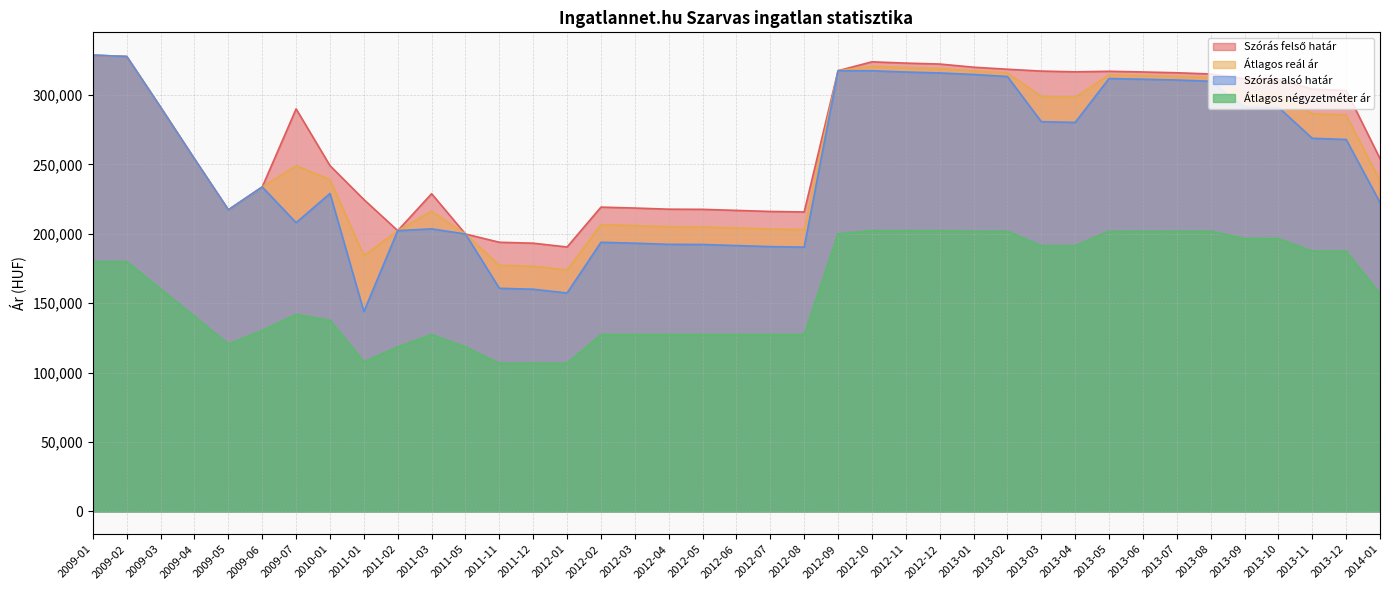

True or false: Átlagos négyzetméter ár and Szórás felső határ cross at least once.

False